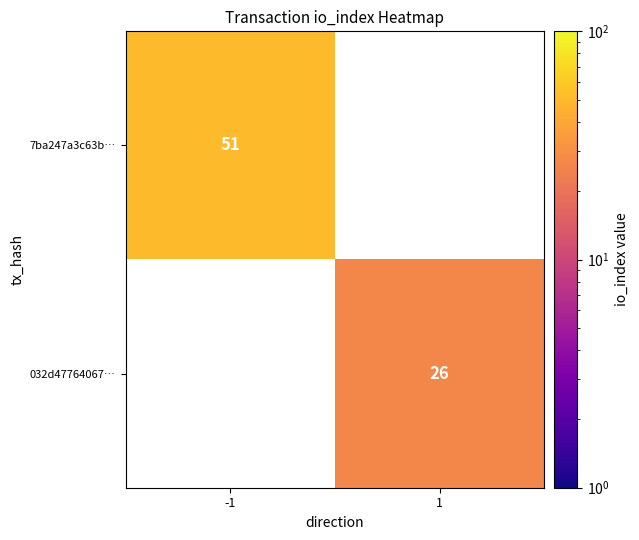

The value of 032d47764067… at 1 is 6. True or false?

False